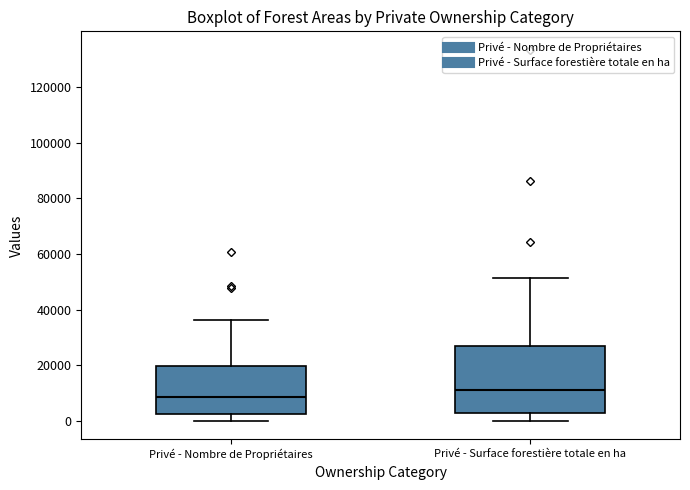

Reading left to right, transcribe this box plot: for each box, give where its median line is, the range the box spans, and where its two whiskers end, as read against the y-axis. The values are not printed on the chart, so give them approximately, as read against the axis.

Privé - Nombre de Propriétaires: median 8000, box 2000 to 20000, whiskers 0 to 36000
Privé - Surface forestière totale en ha: median 12000, box 2000 to 26000, whiskers 0 to 52000